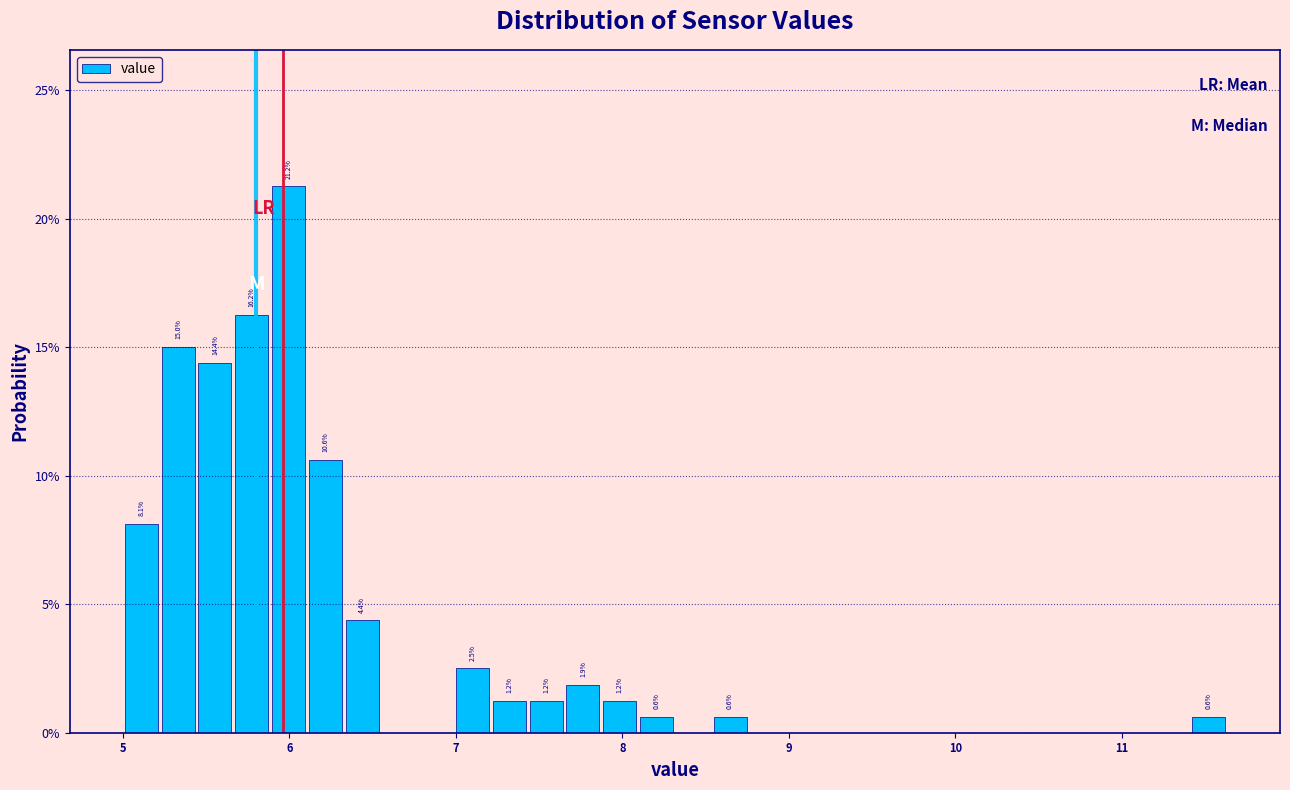

Read against the x-axis, roughly where is the centre of the tallest bar?

6.0